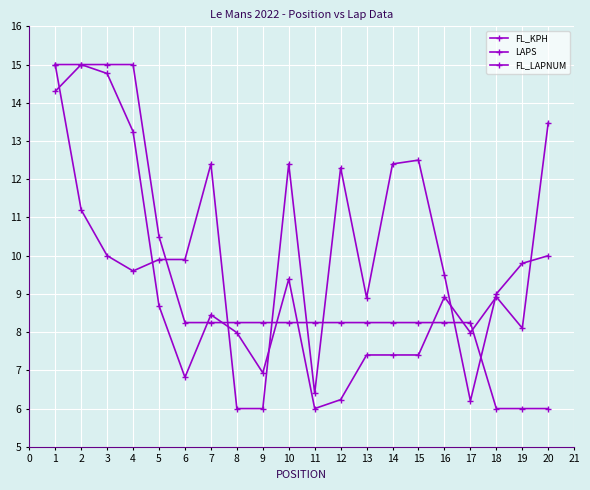

How many lines are shown in the chart?

3